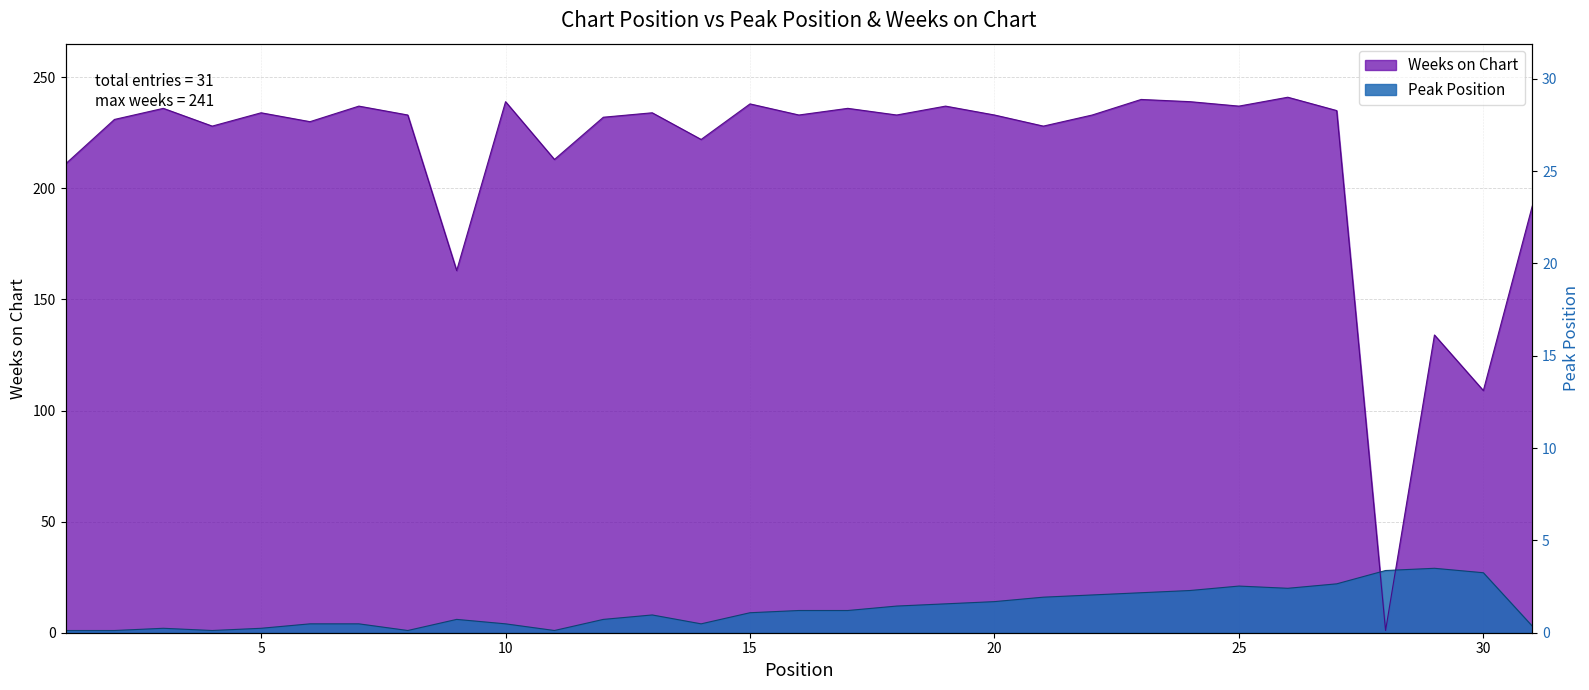

List the series in order of their peak value, lowest first.

Peak Position, Weeks on Chart